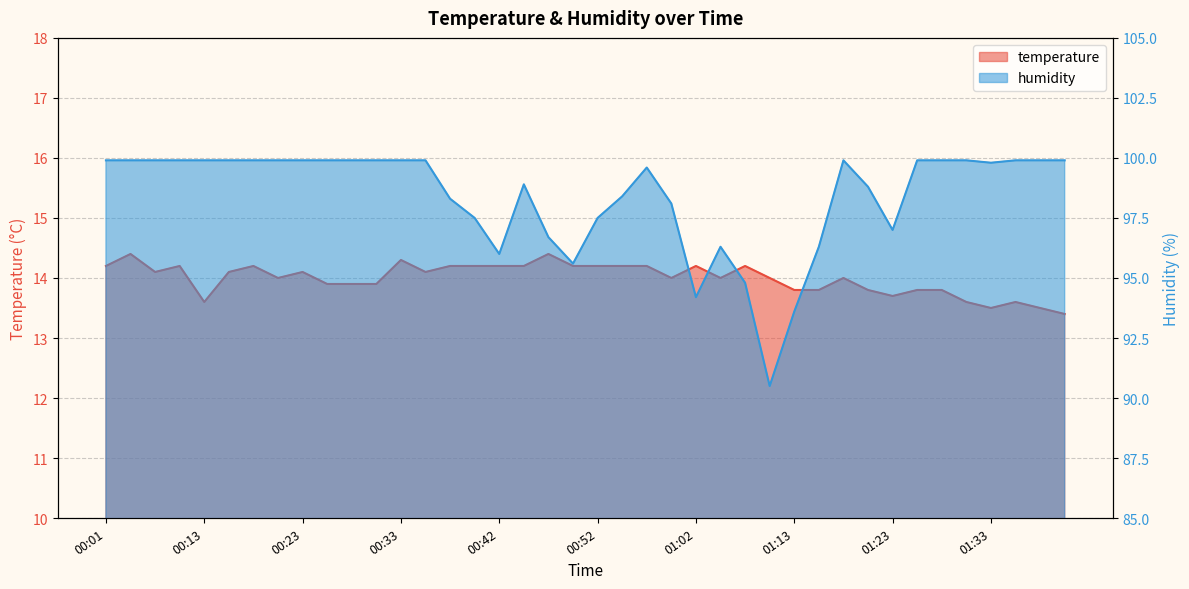

The value of temperature at 00:38 is 14.2. True or false?

True